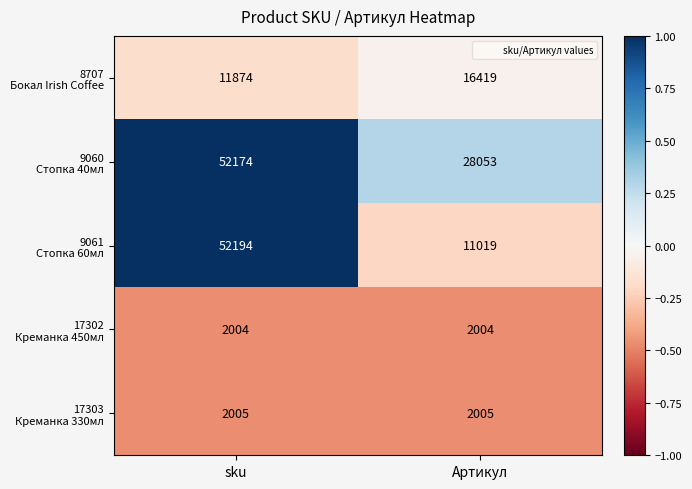

What is the total value across all series at sku?

120251